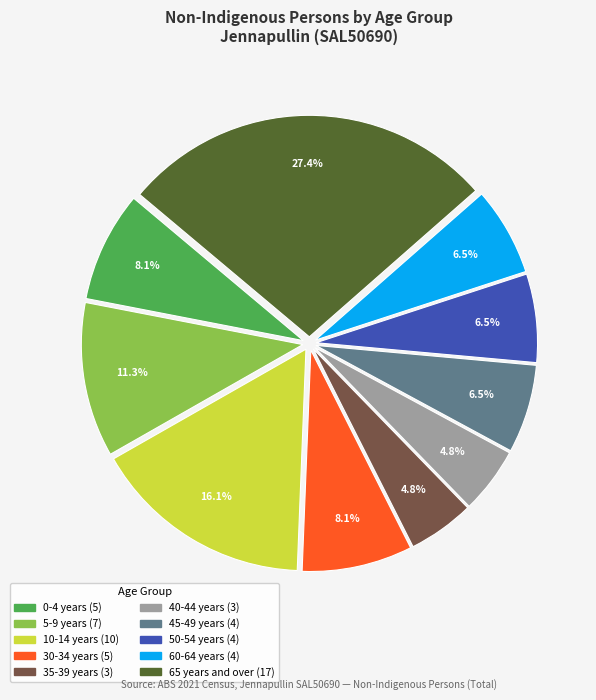

Is there a majority slice in this chart?

No